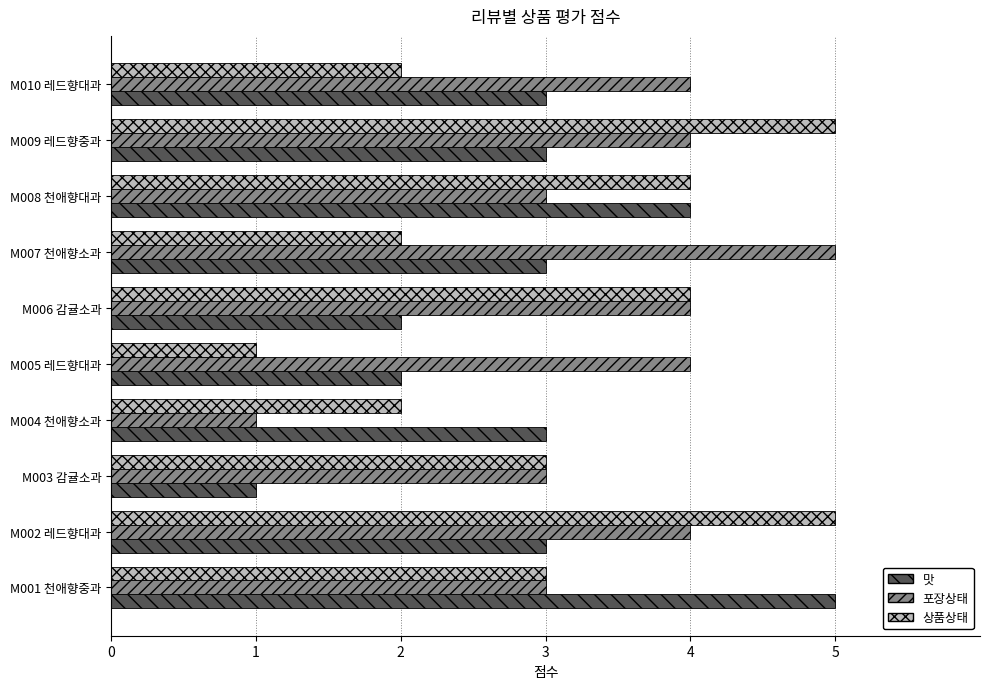

True or false: 상품상태 has a value of 4 at M008 천애향대과.

True